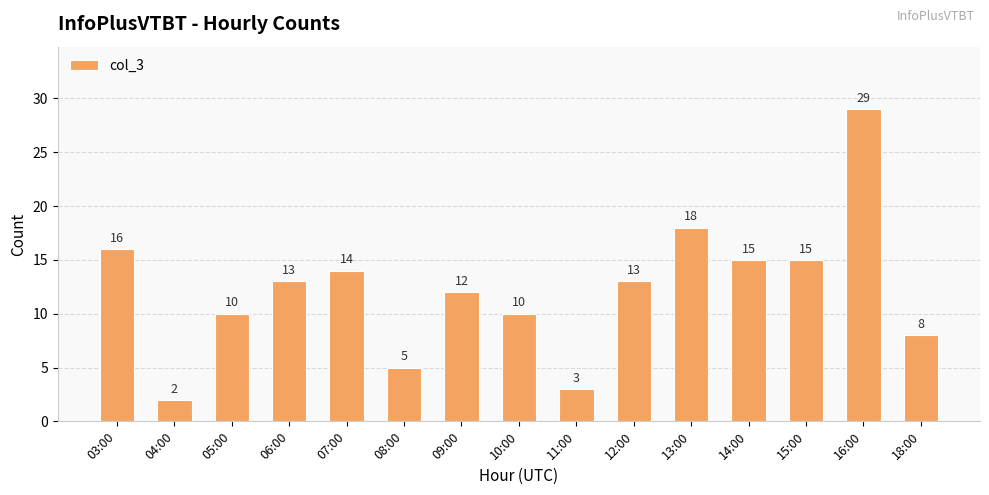

What is the sum of the values at 07:00 and 05:00?

24